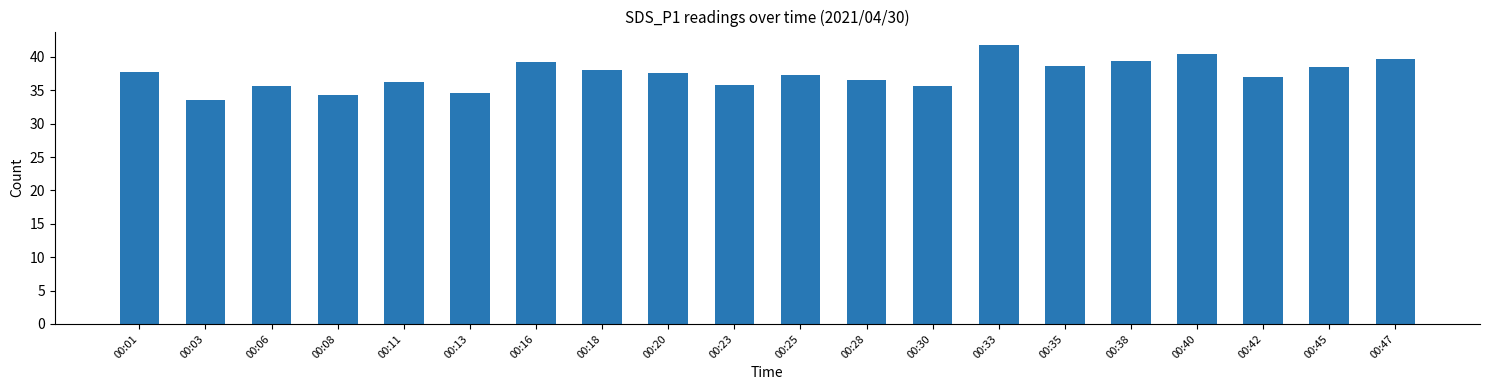

What is the value of the 10th bar from the left?

35.8